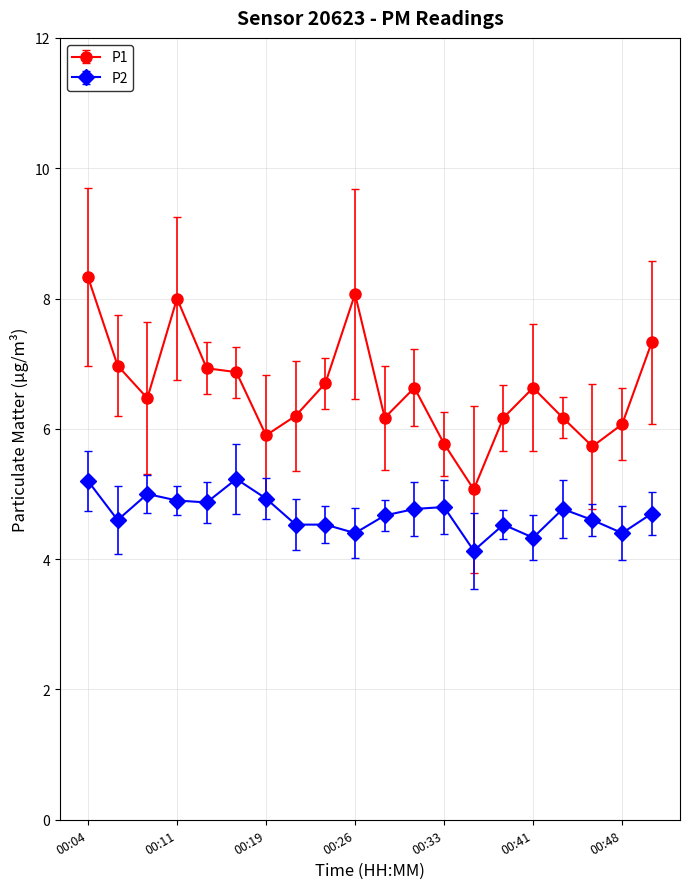

At how many categories does at least one series exceed 4?

20